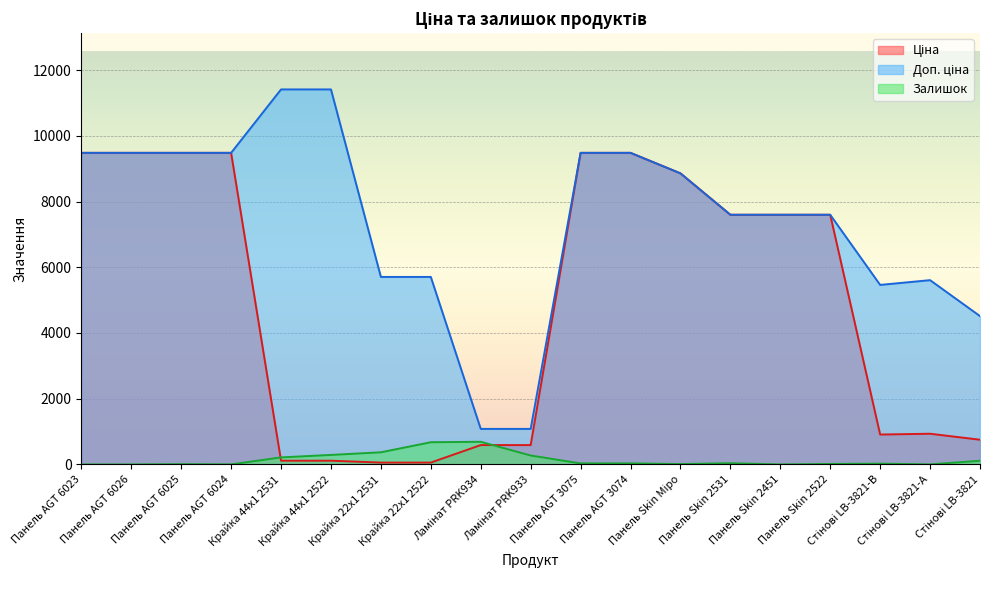

At which category does the chart reach its minimum across all series?

Панель AGT 6023